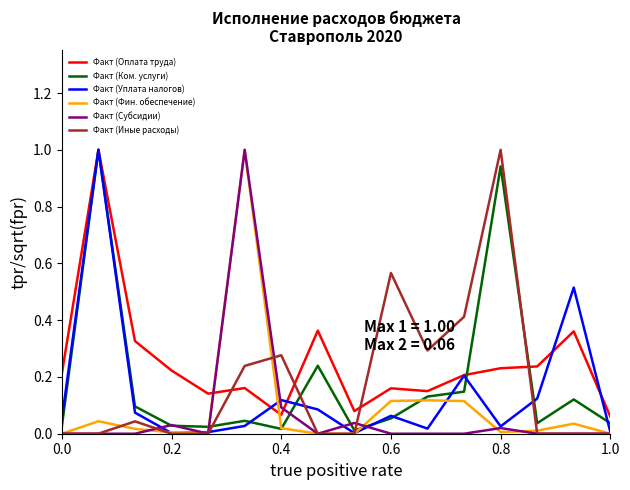

How many series are shown in this chart?

6